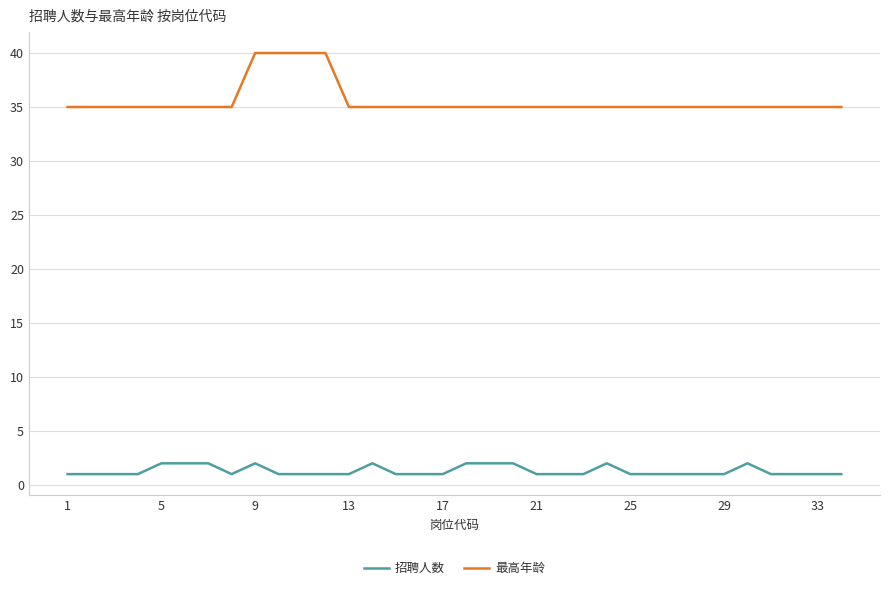

True or false: 招聘人数 and 最高年龄 cross at least once.

False